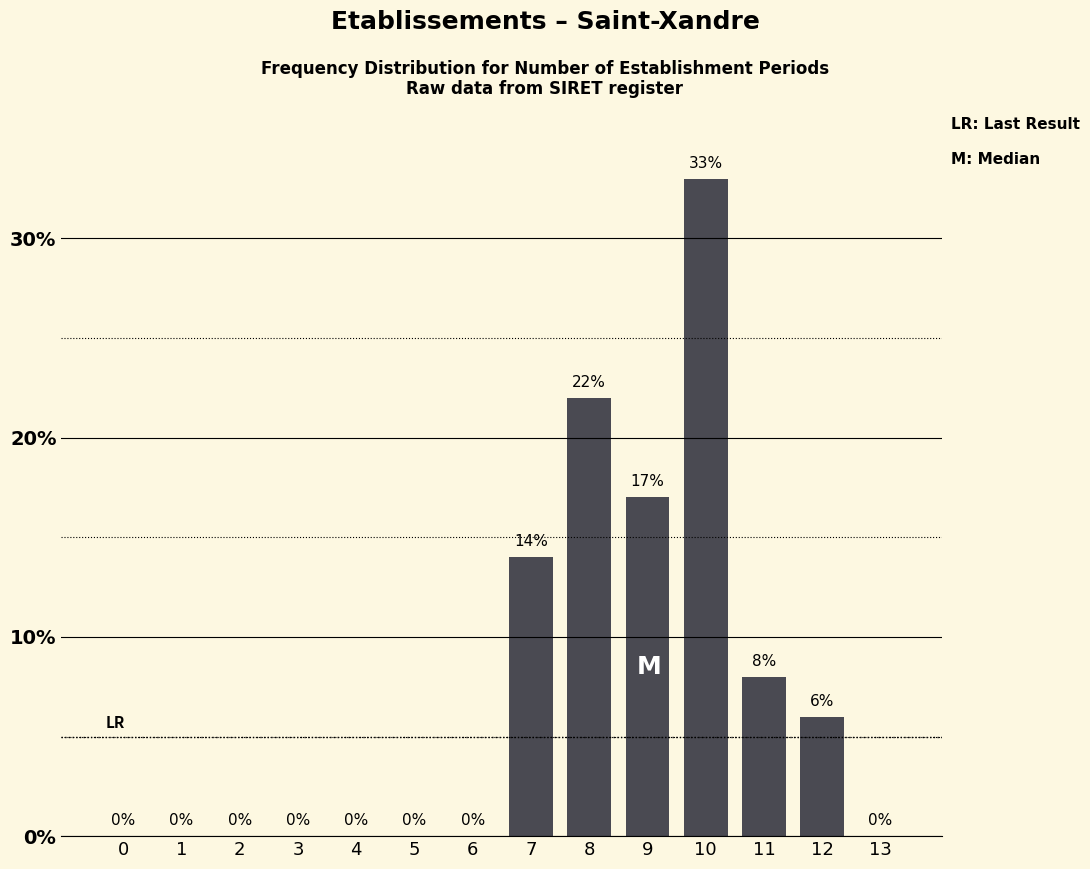

What is the greatest value displayed?

33